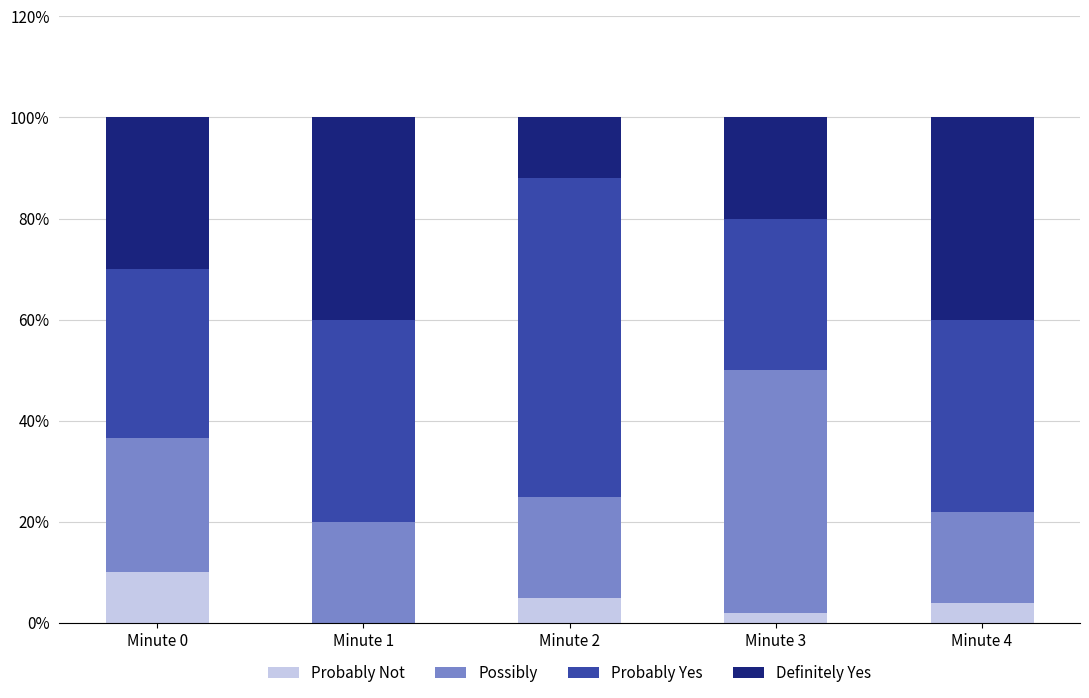

What is the average value of the Probably Not series?

4.2